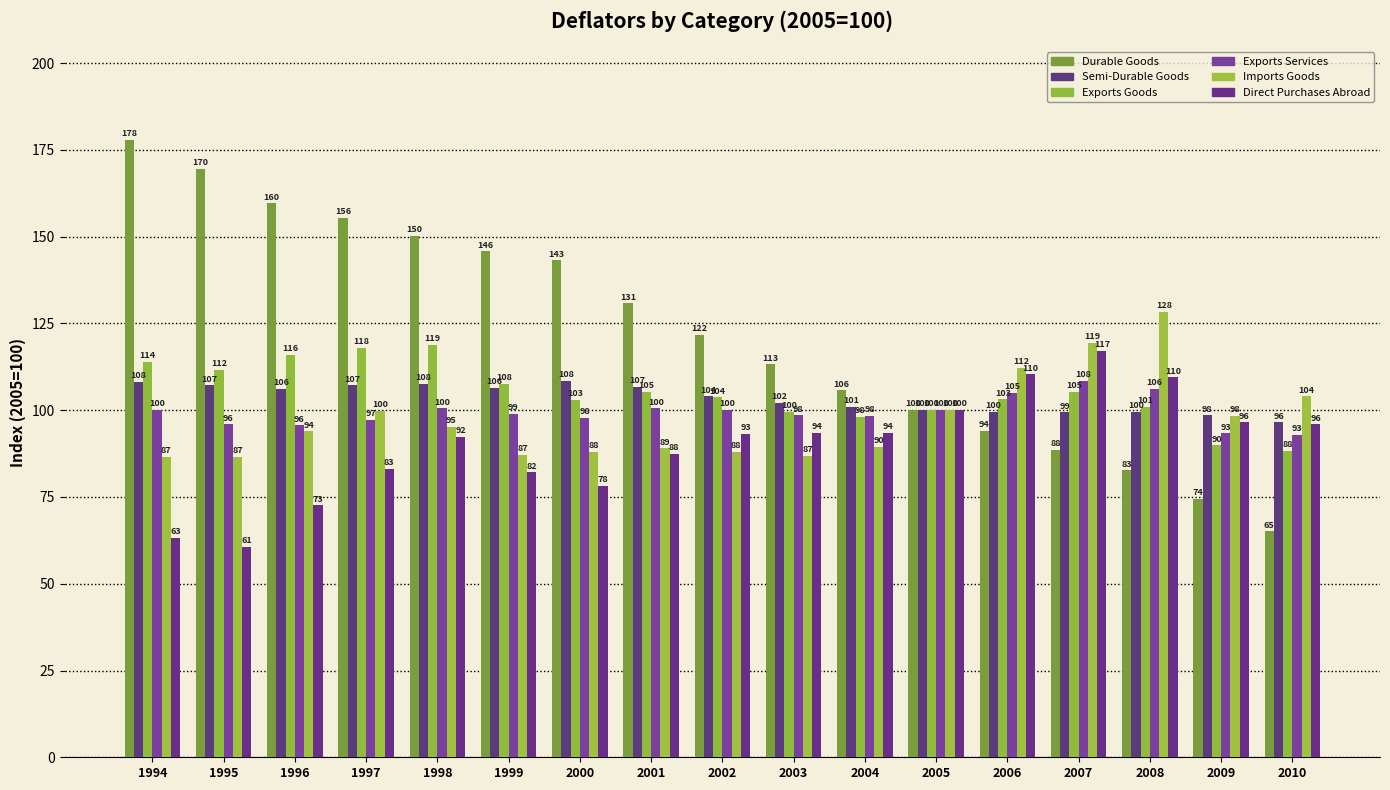

How many bars are there in total?

102